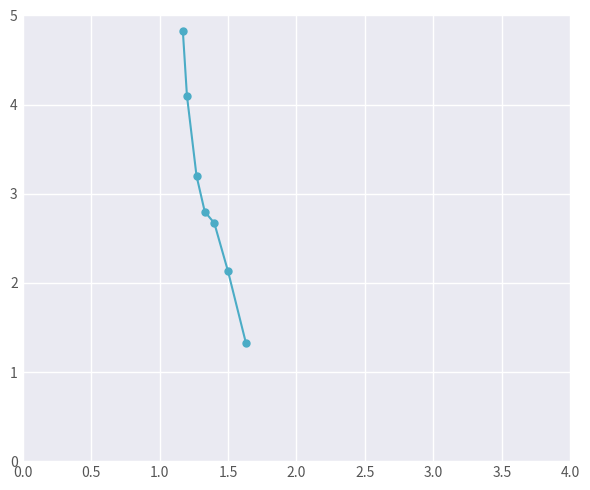

What is the greatest value displayed?

4.8